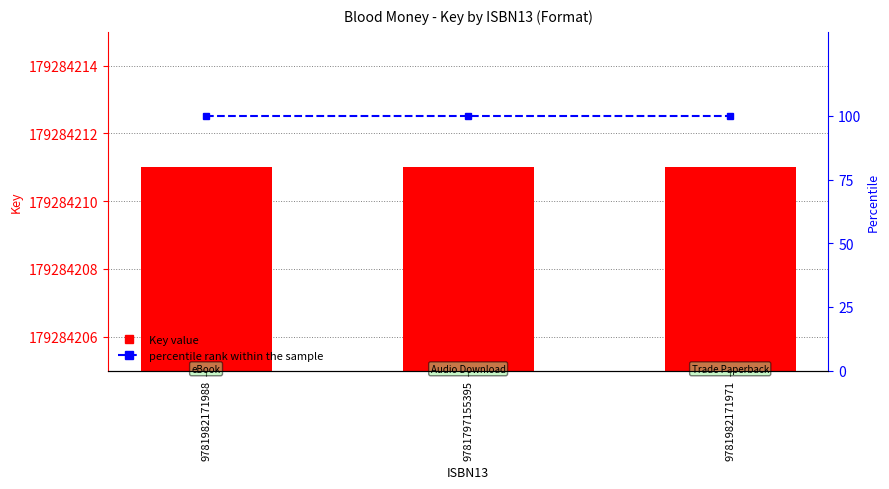

What position from the right is 9781982171988?

3